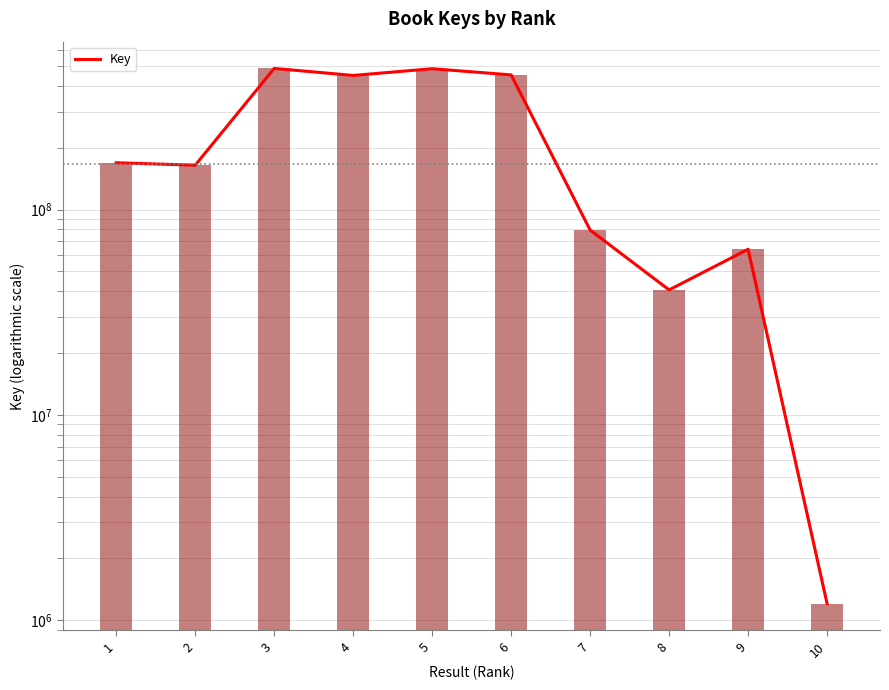

Where is the data nearest to the value 243753424?

1